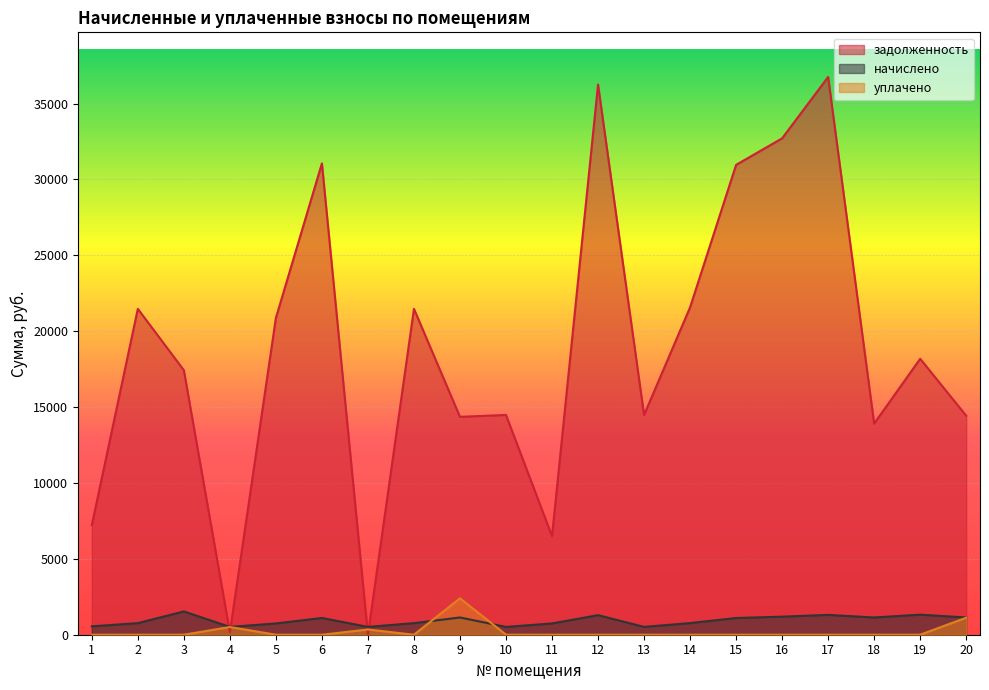

Rank the categories by уплачено value from lowest to highest.

1, 2, 3, 5, 6, 8, 10, 11, 12, 13, 14, 15, 16, 17, 18, 19, 7, 4, 20, 9